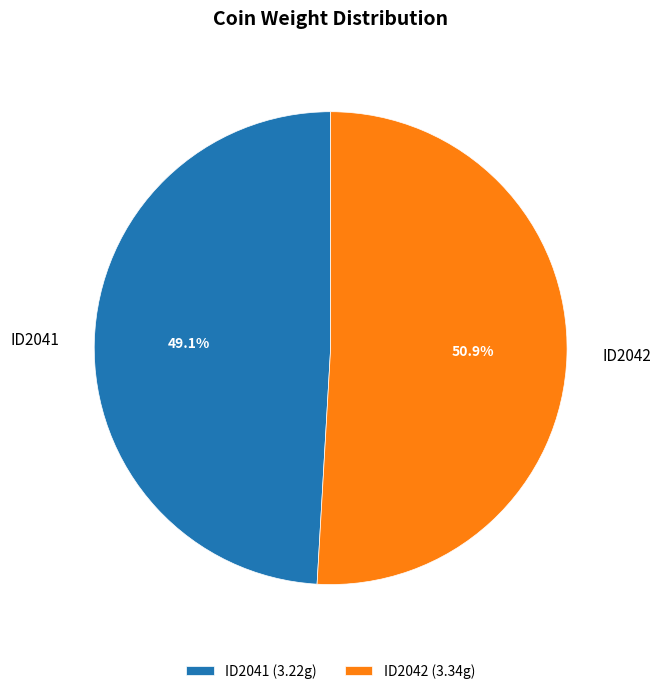

Combined, what portion of the pie is ID2041 and ID2042?

100.0%